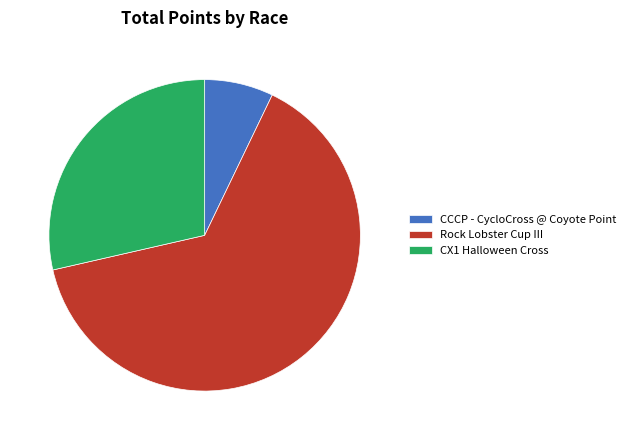

Which category has the biggest portion of the pie?

Rock Lobster Cup III